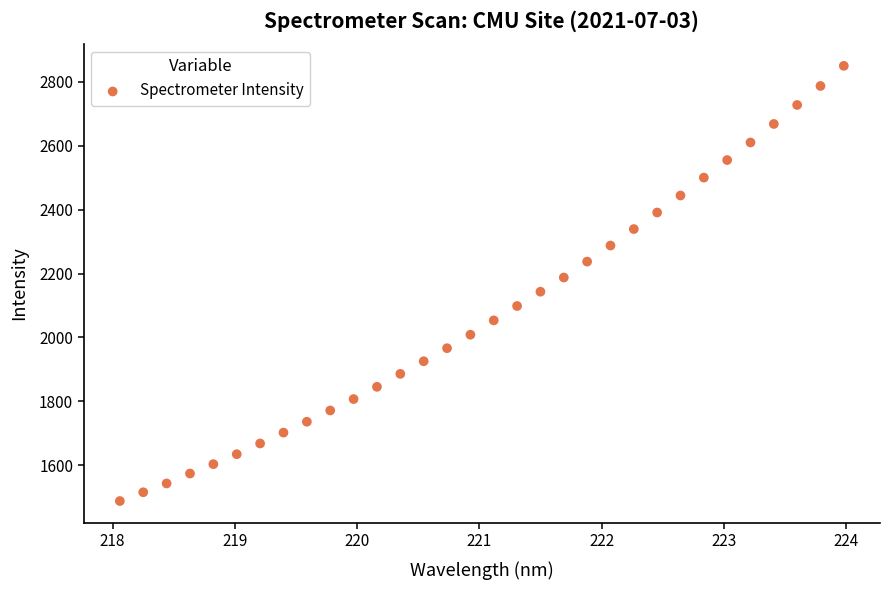

What is the range of X values (max minus min)?

5.9